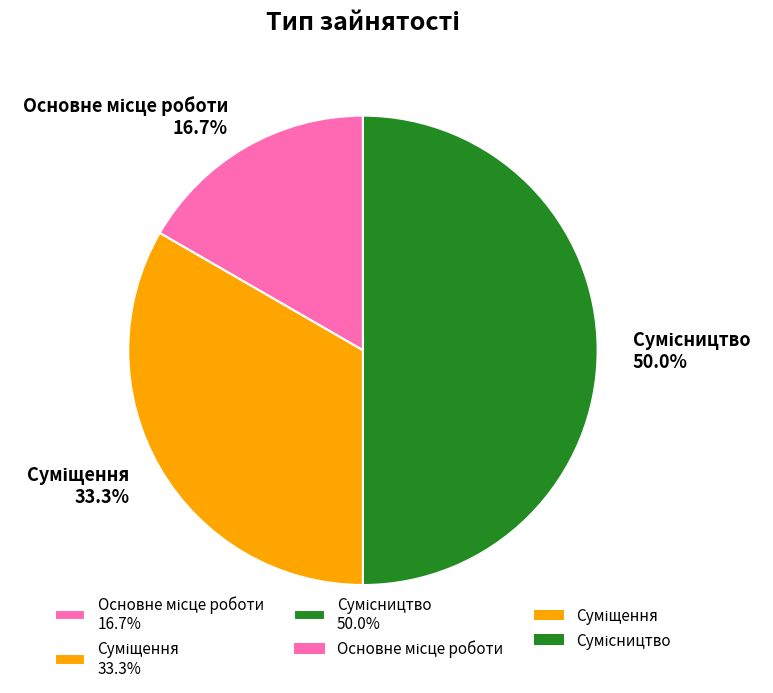

To the nearest percent, what percentage of the pie is Суміщення?

33%